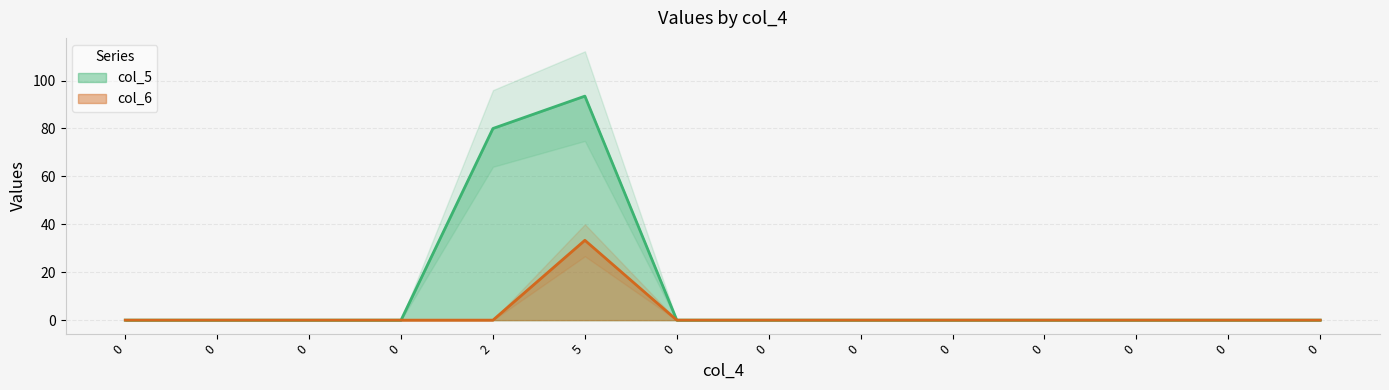

True or false: col_5 has a value of 0.0 at 0.

True